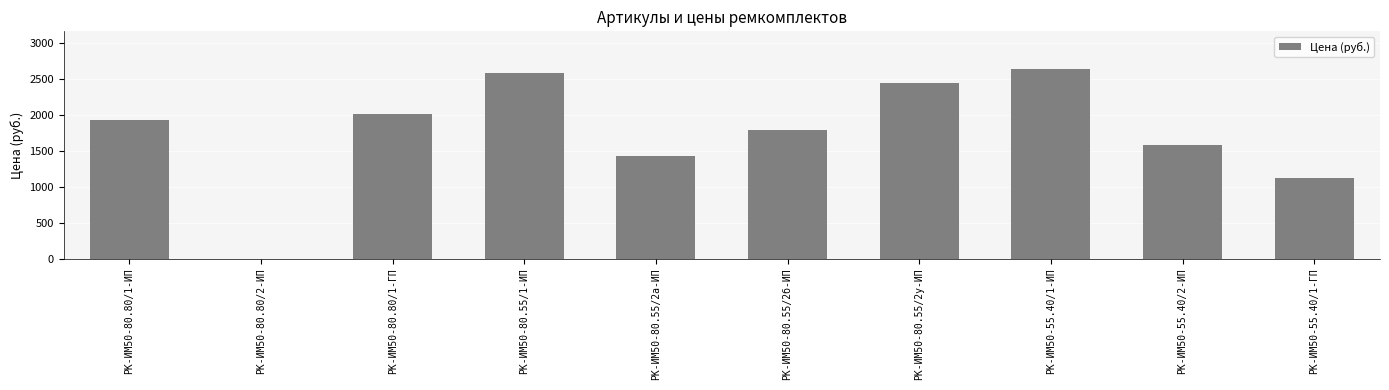

What is the sum of all values?

17511.4